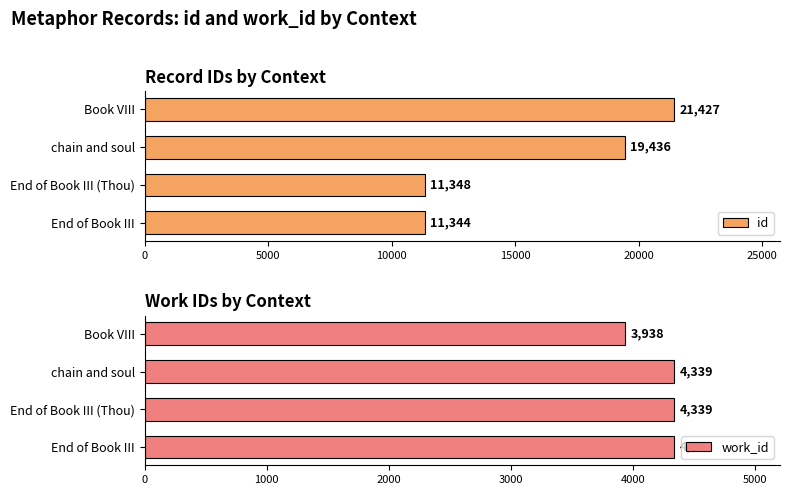

Rank the series by their maximum value, from highest to lowest.

id, work_id